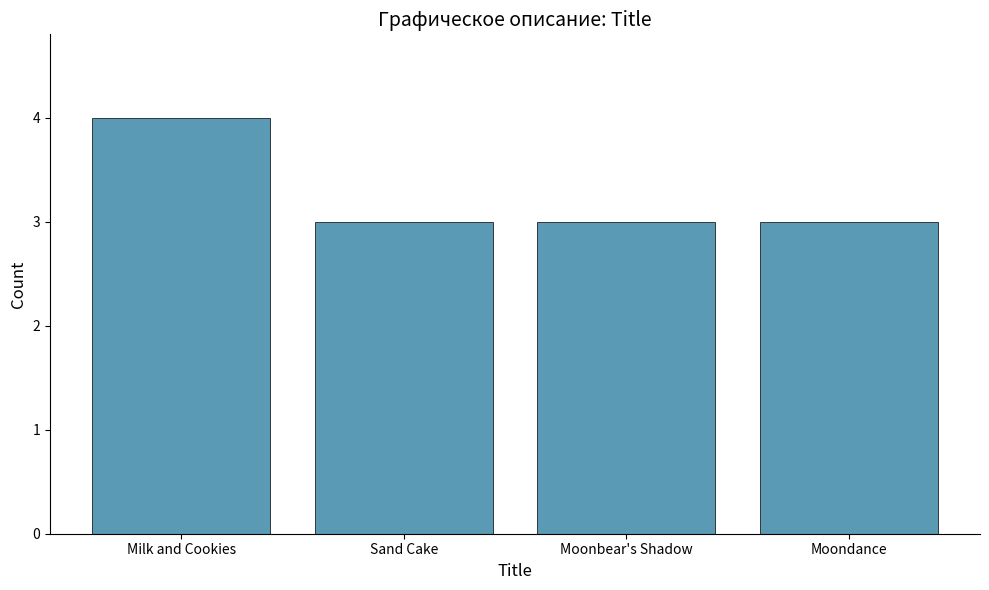

What is the maximum value shown in the chart?

4